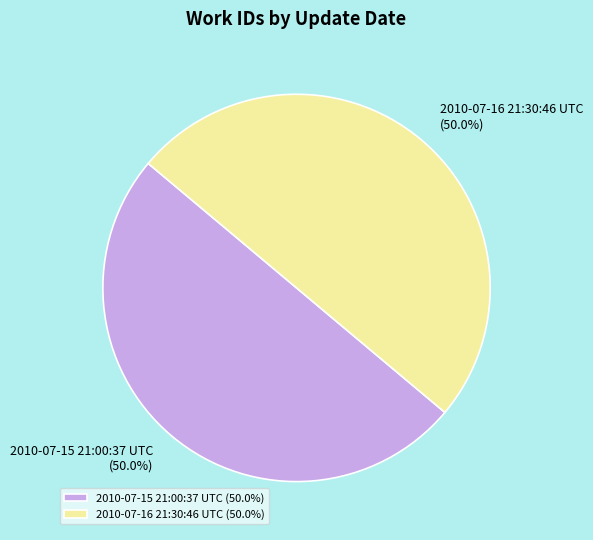

The 2010-07-16 21:30:46 UTC slice represents 64% of the pie. True or false?

False